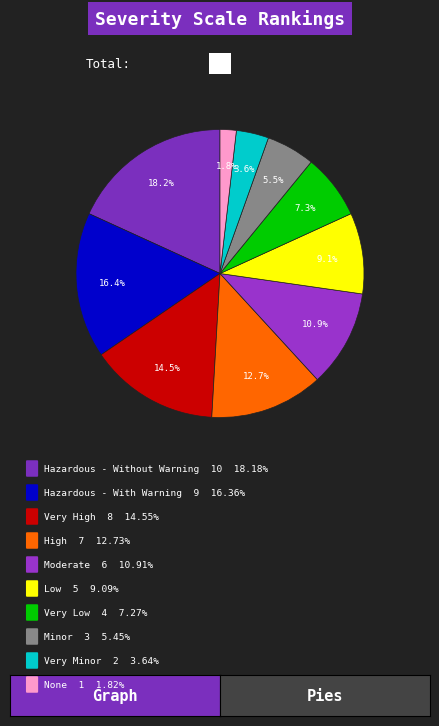

To the nearest percent, what is the average slice percentage?

10%